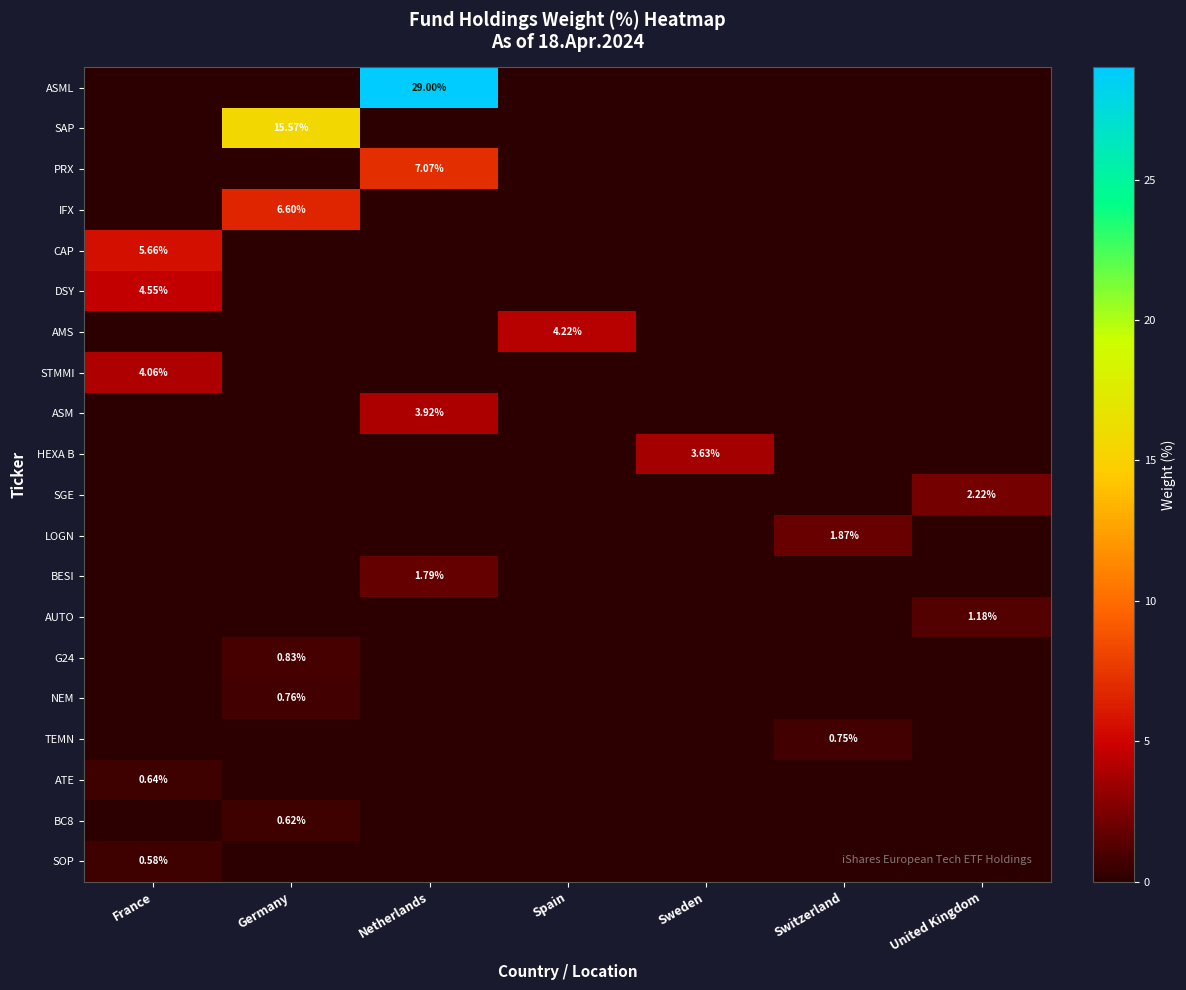

Count the number of categories in the chart.

7